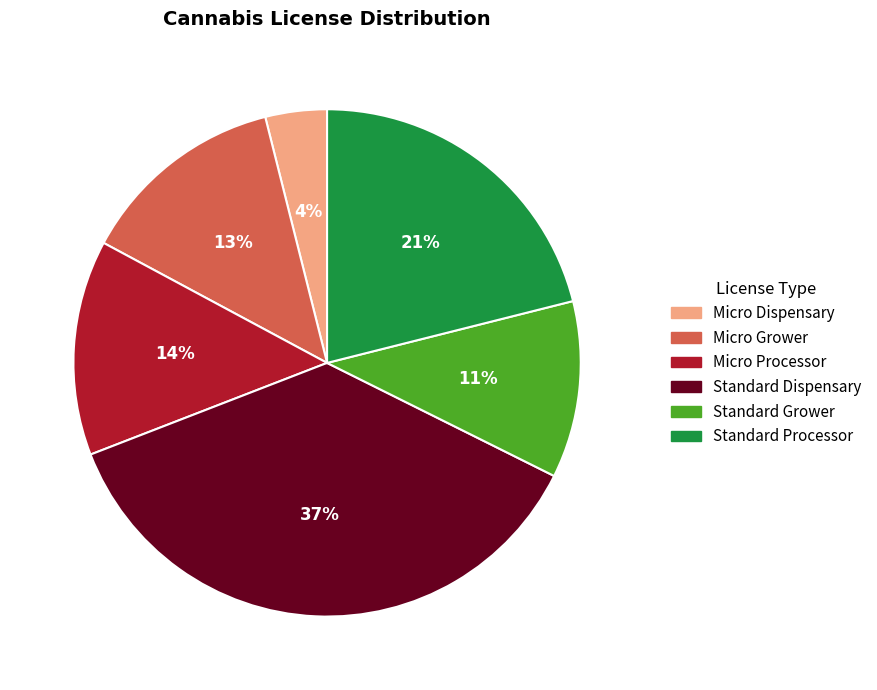

To the nearest percent, what percentage of the pie is Standard Processor?

21%